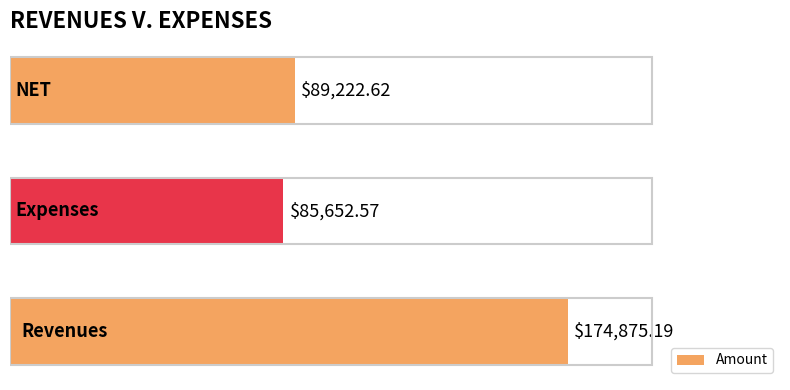

What is the average value?

116583.5